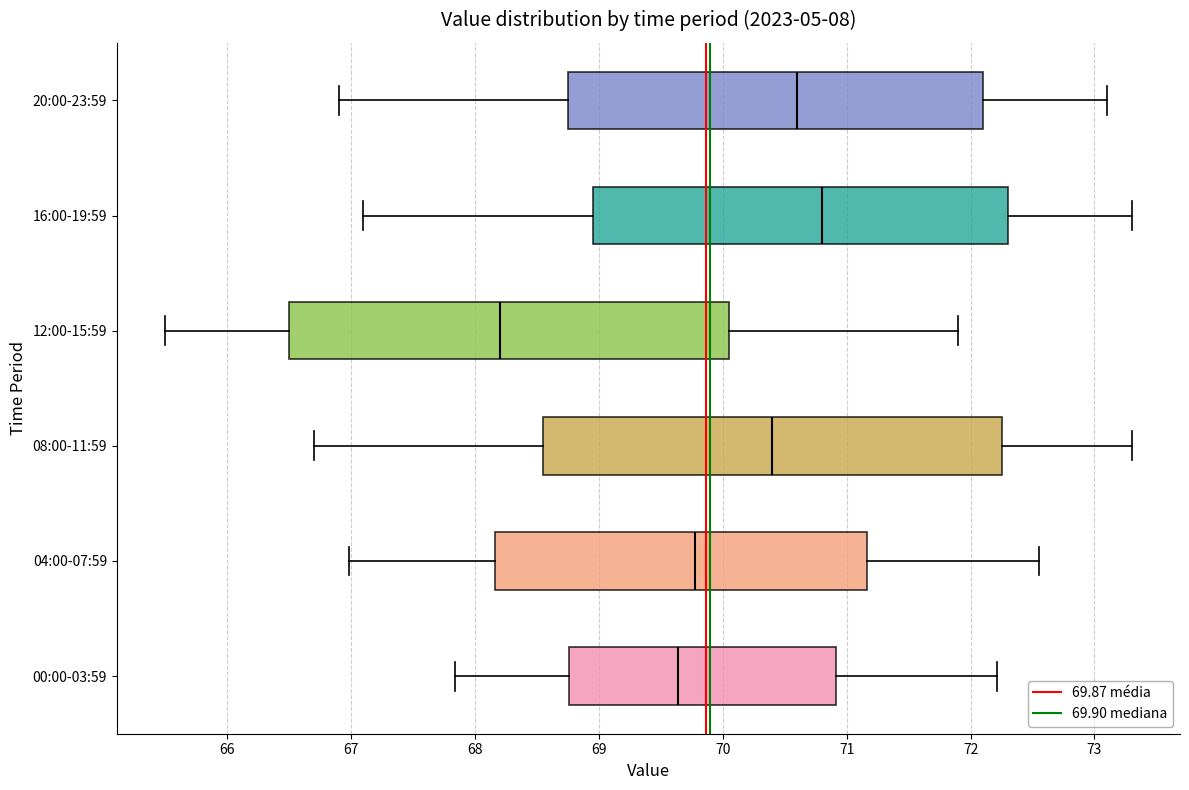

Reading bottom to top, transcribe this box plot: for each box, give where its median line is, the range the box spans, and where its two whiskers end, as read against the x-axis. The values are not printed on the chart, so give them approximately, as read against the axis.

00:00-03:59: median 69.6, box 68.8 to 70.9, whiskers 67.8 to 72.2
04:00-07:59: median 69.8, box 68.2 to 71.2, whiskers 67.0 to 72.6
08:00-11:59: median 70.4, box 68.6 to 72.3, whiskers 66.7 to 73.3
12:00-15:59: median 68.2, box 66.5 to 70.1, whiskers 65.5 to 71.9
16:00-19:59: median 70.8, box 69.0 to 72.3, whiskers 67.1 to 73.3
20:00-23:59: median 70.6, box 68.8 to 72.1, whiskers 66.9 to 73.1